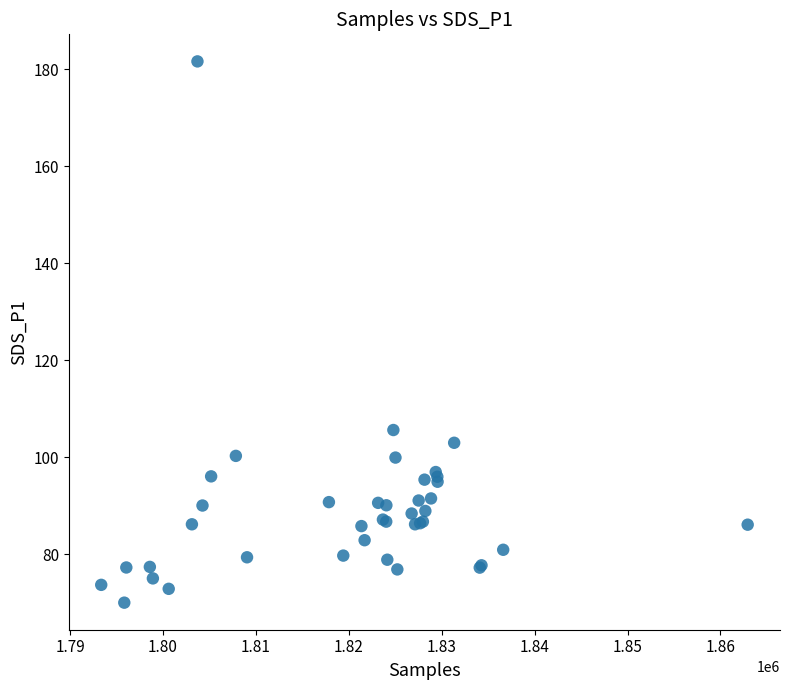

What Y value in the scatter plot is closest to 125?

105.6